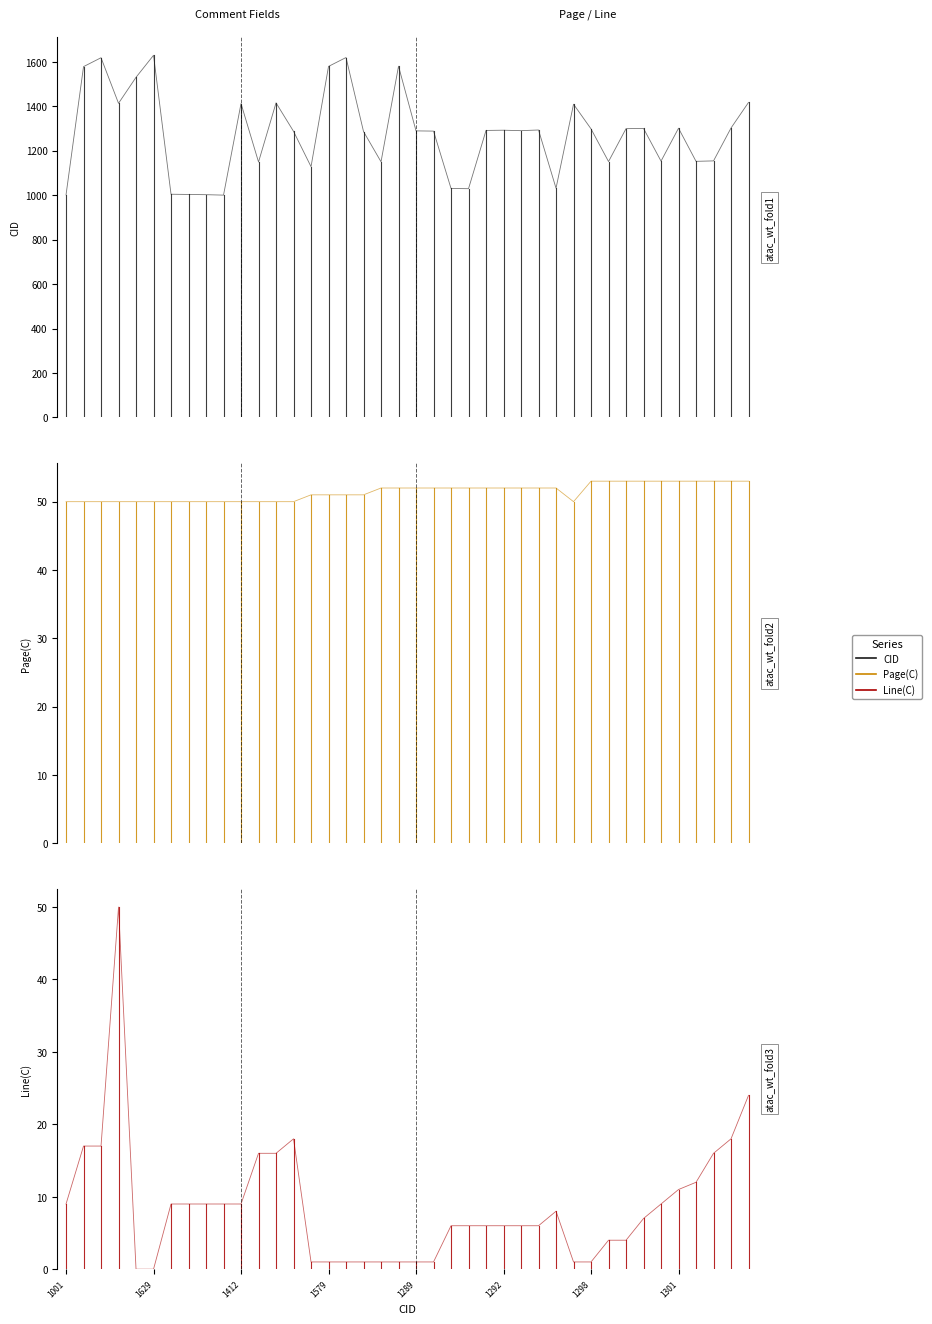

Reading right to left, what are all the values shown in this chart?

CID: 1417	1302	1154	1152	1301	1153	1300	1299	1151	1298	1409	1031	1293	1290	1292	1291	1029	1030	1288	1289	1580	1150	1286	1619	1579	1128	1287	1415	1149	1412	1000	1002	1003	1004	1629	1530	1413	1618	1578	1001
Page(C): 53	53	53	53	53	53	53	53	53	53	50	52	52	52	52	52	52	52	52	52	52	52	51	51	51	51	50	50	50	50	50	50	50	50	50	50	50	50	50	50
Line(C): 24	18	16	12	11	9	7	4	4	1	1	8	6	6	6	6	6	6	1	1	1	1	1	1	1	1	18	16	16	9	9	9	9	9	0	0	50	17	17	9